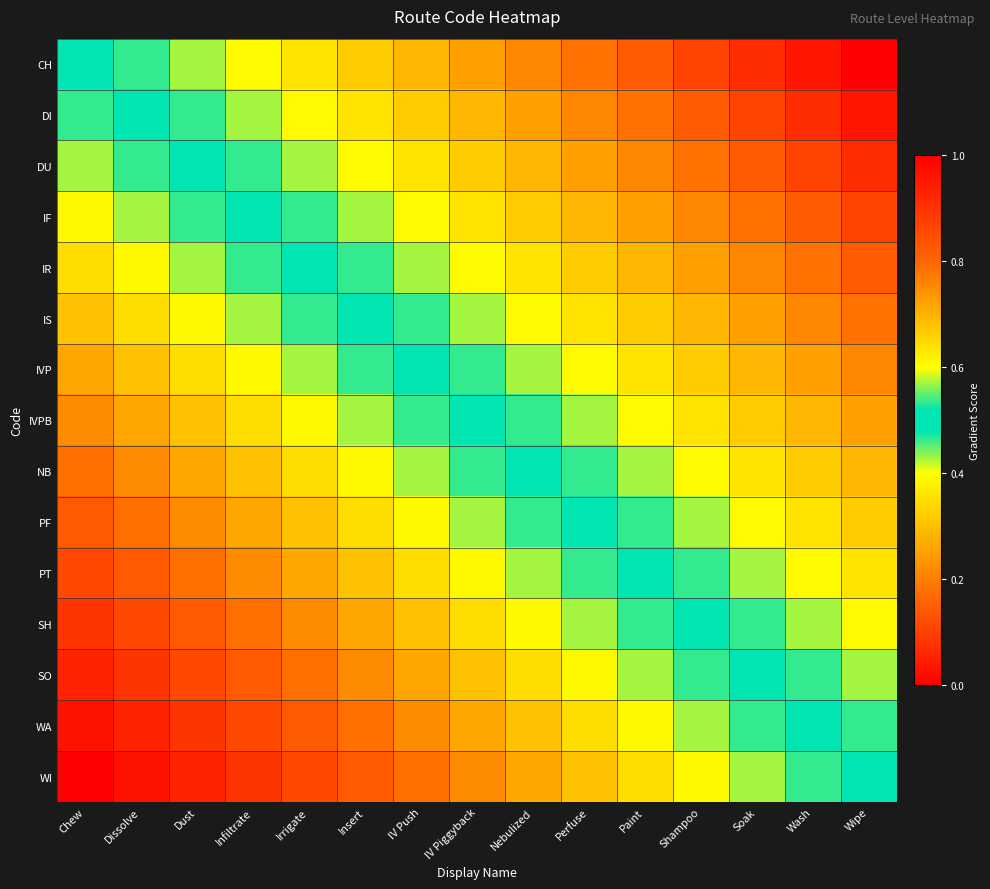

List the series in order of their peak value, lowest first.

CH, DI, DU, IF, IR, IS, IVP, IVPB, NB, PF, PT, SH, SO, WA, WI